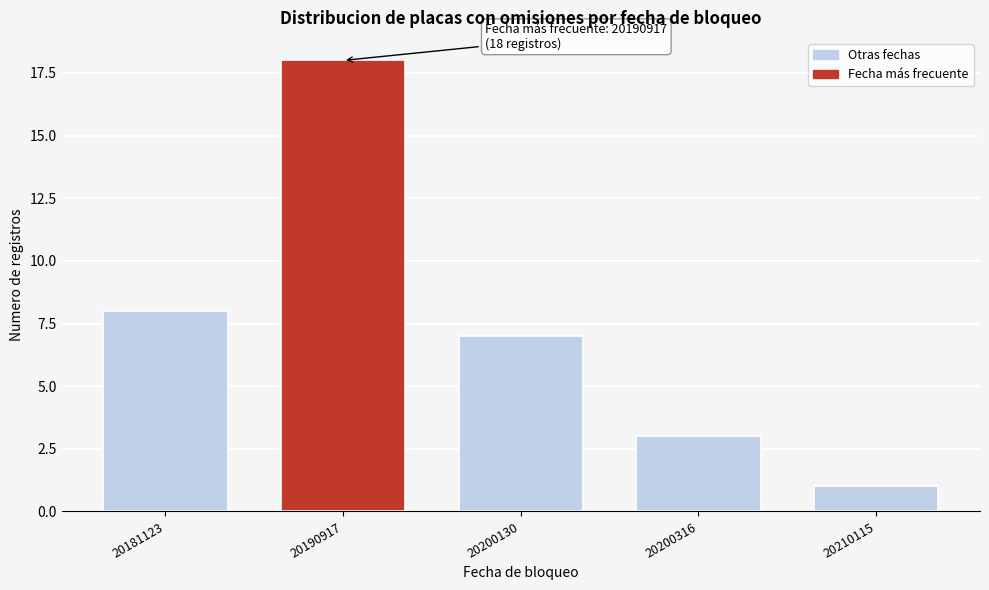

Reading left to right, transcribe all the data shown in this chart.

20181123=8	20190917=18	20200130=7	20200316=3	20210115=1